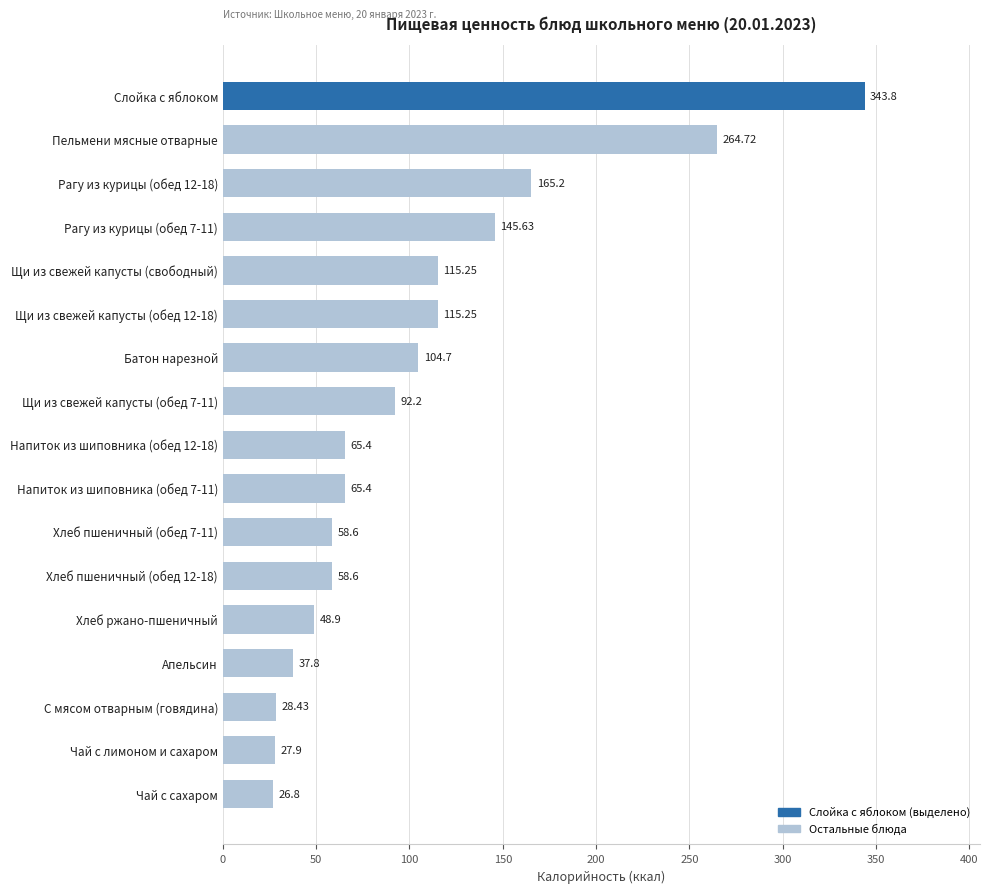

How many data points are less than 65?

7